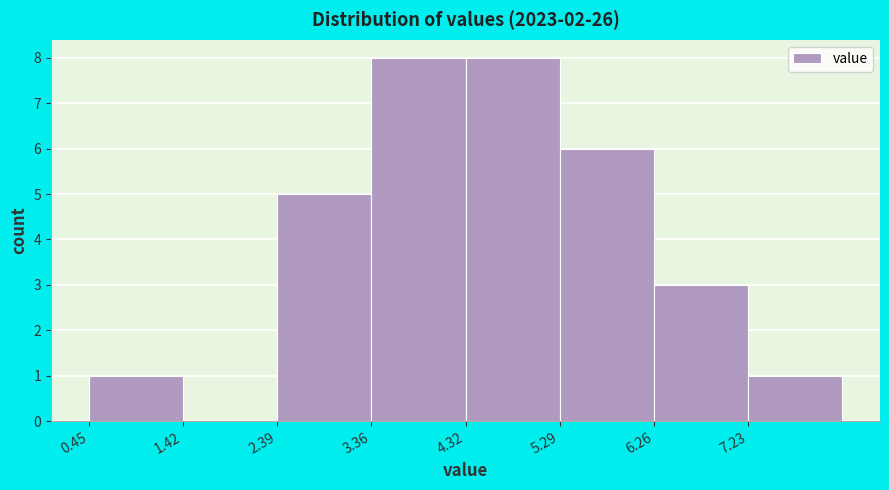

Reading left to right, transcribe this chart: for each bar, give the range it covers on the x-axis and its height. Neither the bar edges nor the heights are printed on the chart, so give them approximately, as read against the axes.

0.5 to 1.4: 1
1.4 to 2.4: 0
2.4 to 3.4: 5
3.4 to 4.3: 8
4.3 to 5.3: 8
5.3 to 6.3: 6
6.3 to 7.2: 3
7.2 to 8.2: 1